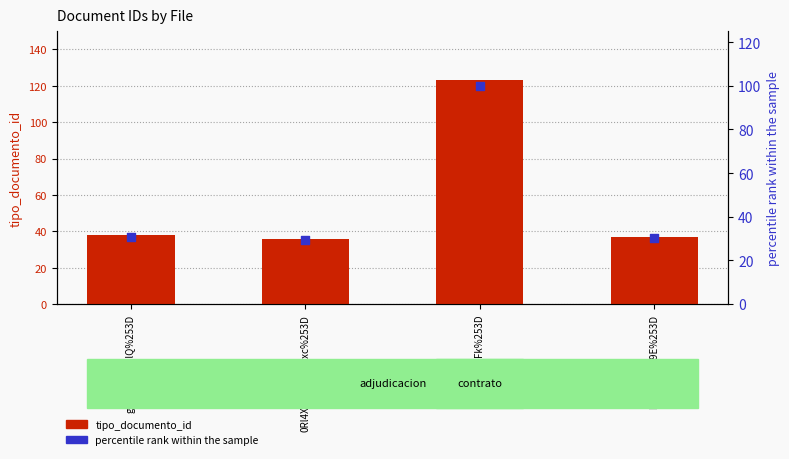

What are all the series names shown in the legend?

tipo_documento_id, percentile rank within the sample